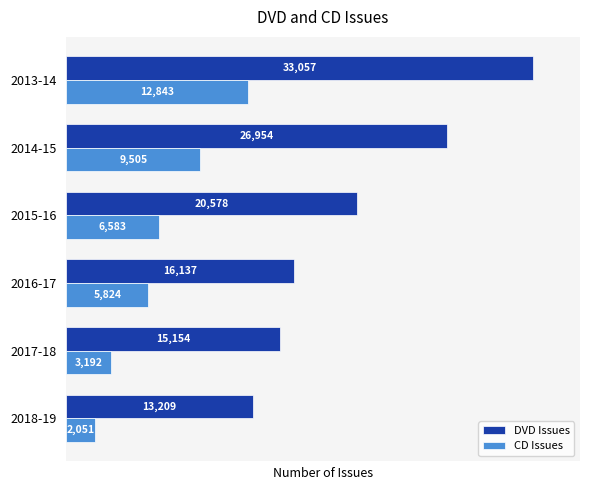

How many distinct data groups are displayed?

2